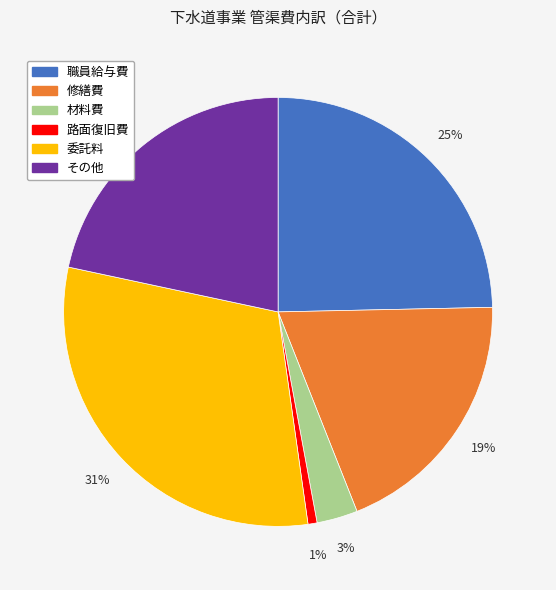

How many slices are in this pie chart?

6